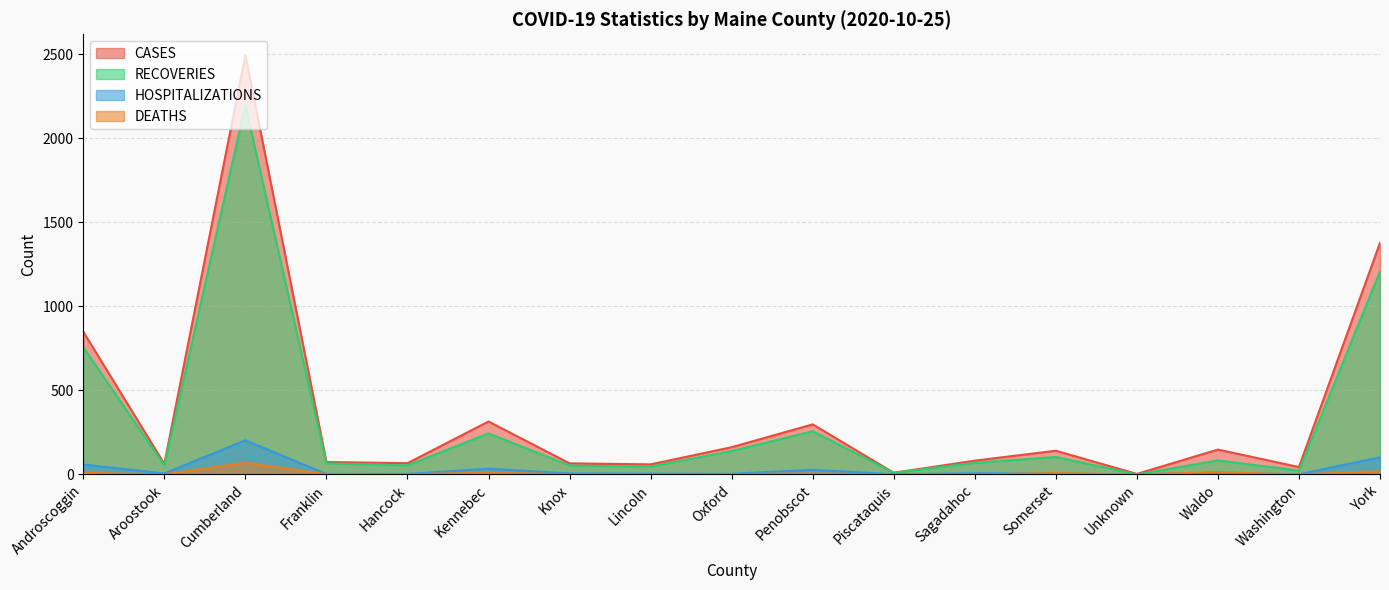

Rank the series by their maximum value, from highest to lowest.

CASES, RECOVERIES, HOSPITALIZATIONS, DEATHS